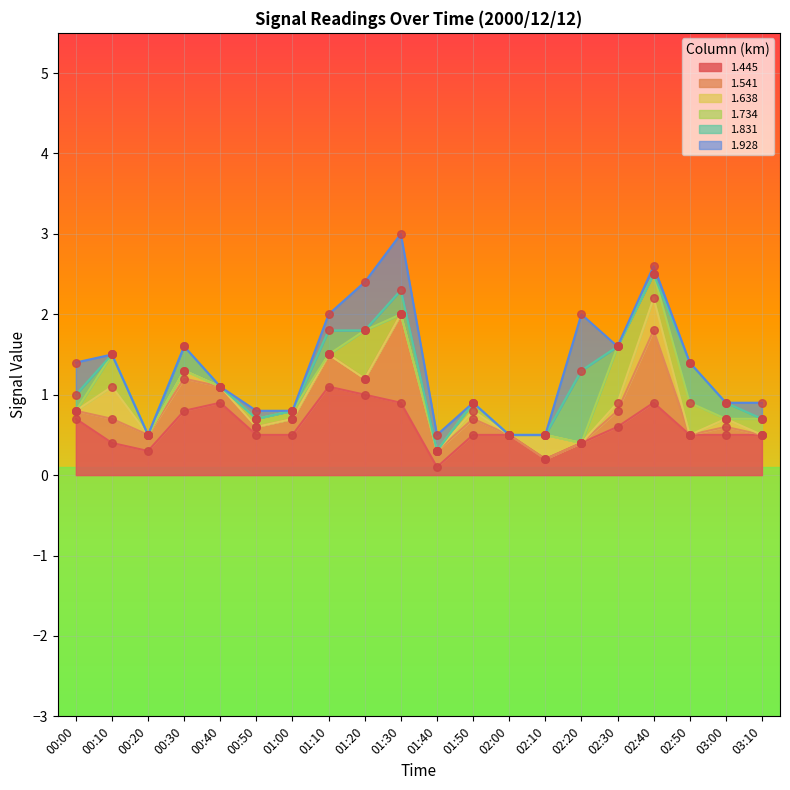

The 1.445 series shows 0.5 at 00:50. True or false?

True